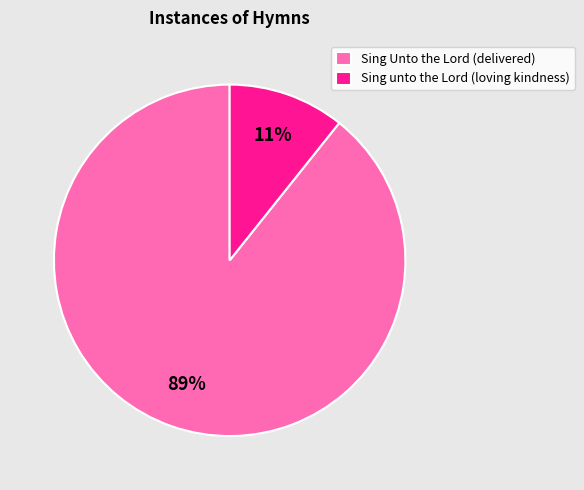

To the nearest percent, what is the combined percentage of Sing unto the Lord (loving kindness) and Sing Unto the Lord (delivered)?

100%